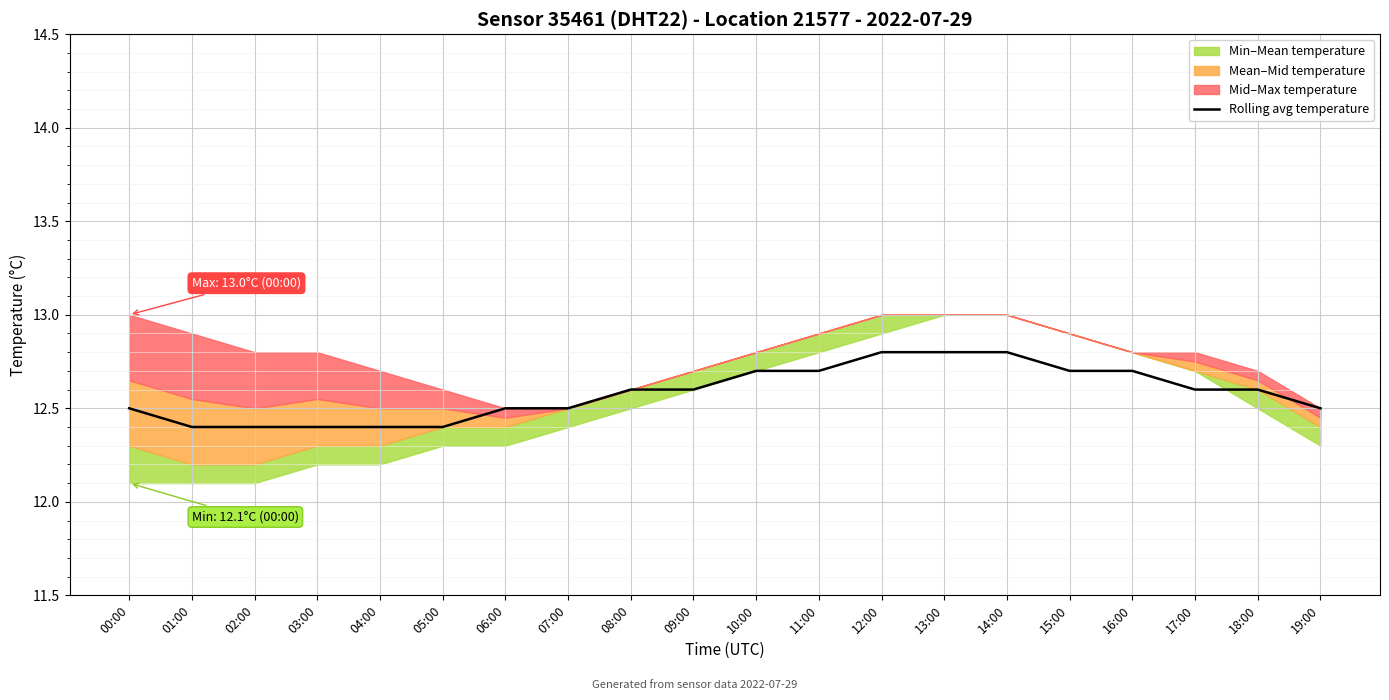

Where is the data nearest to the value 12?

01:00